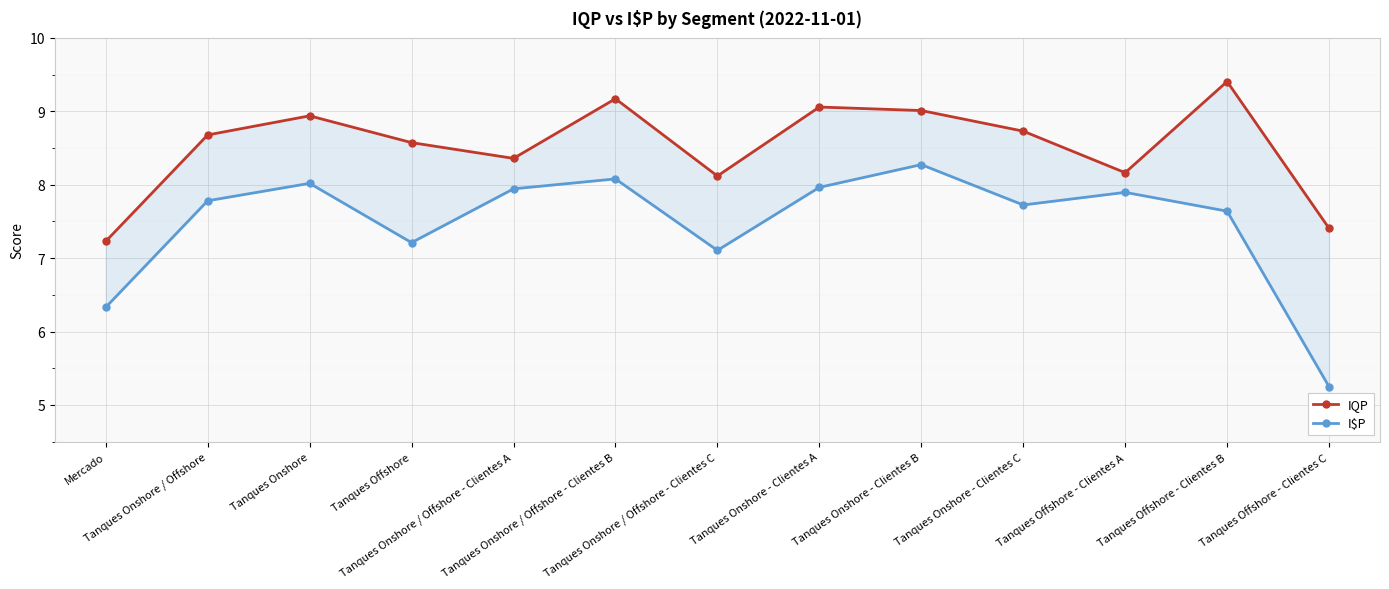

Where is the first local maximum for I$P?

Tanques Onshore